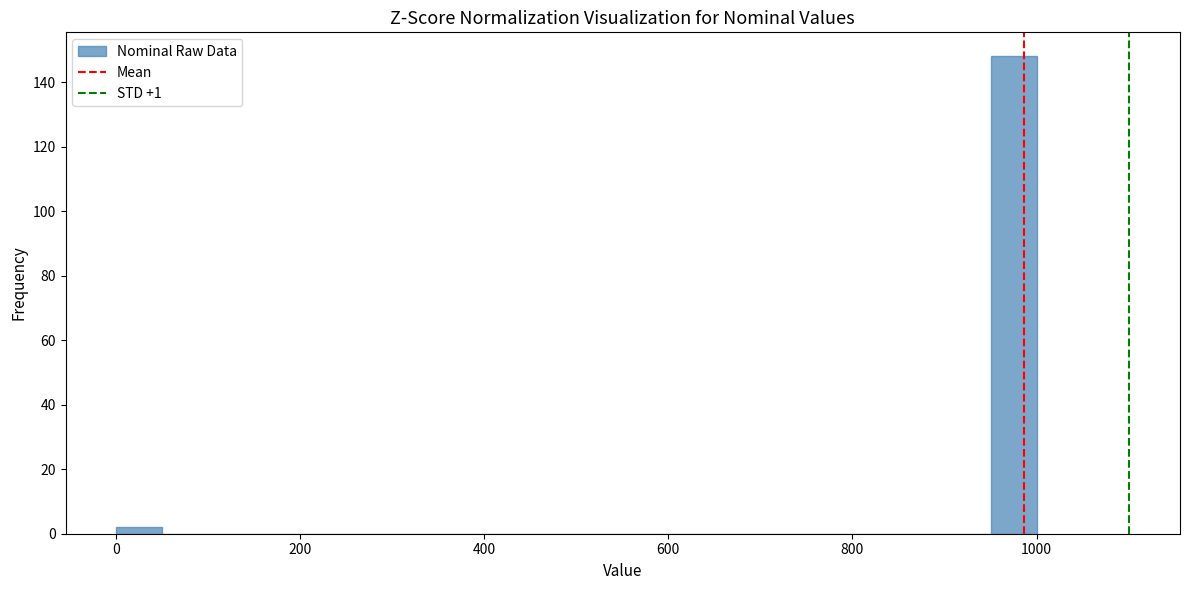

Read against the x-axis, roughly where is the centre of the tallest bar?

980